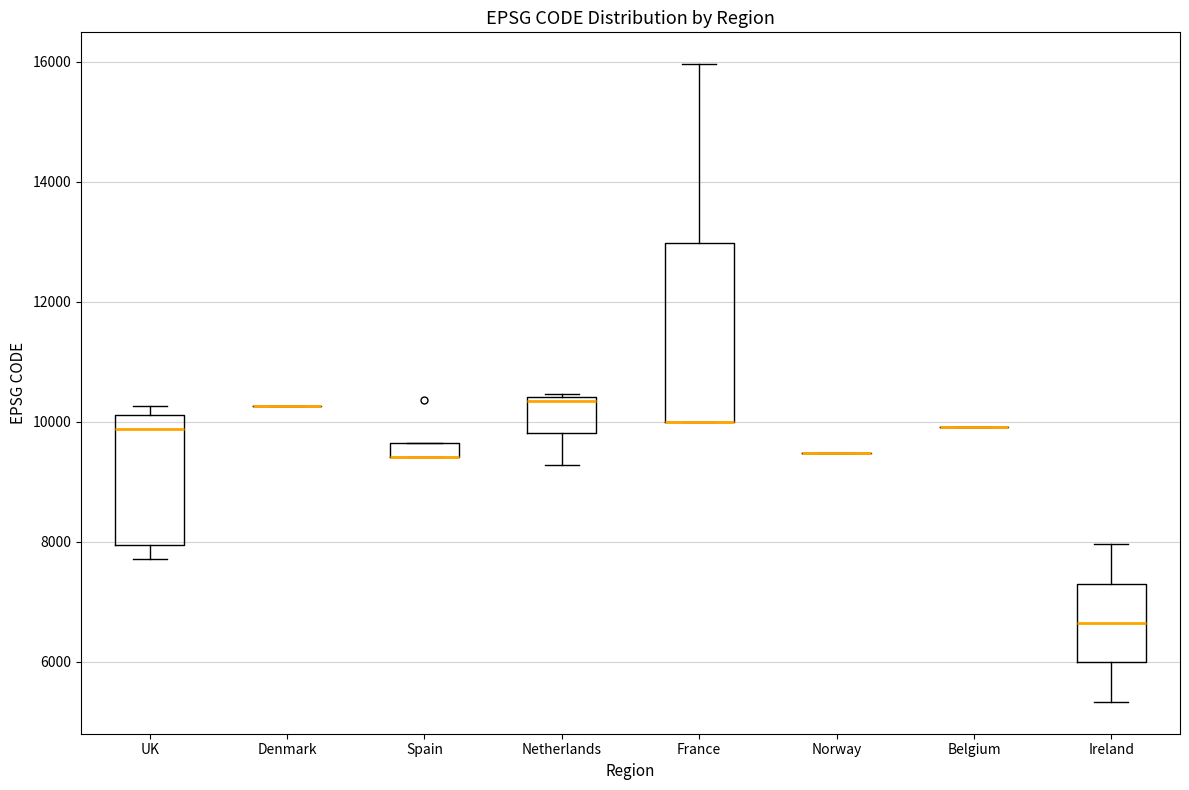

Which box is the tallest, from its lower edge to its upper edge?

France